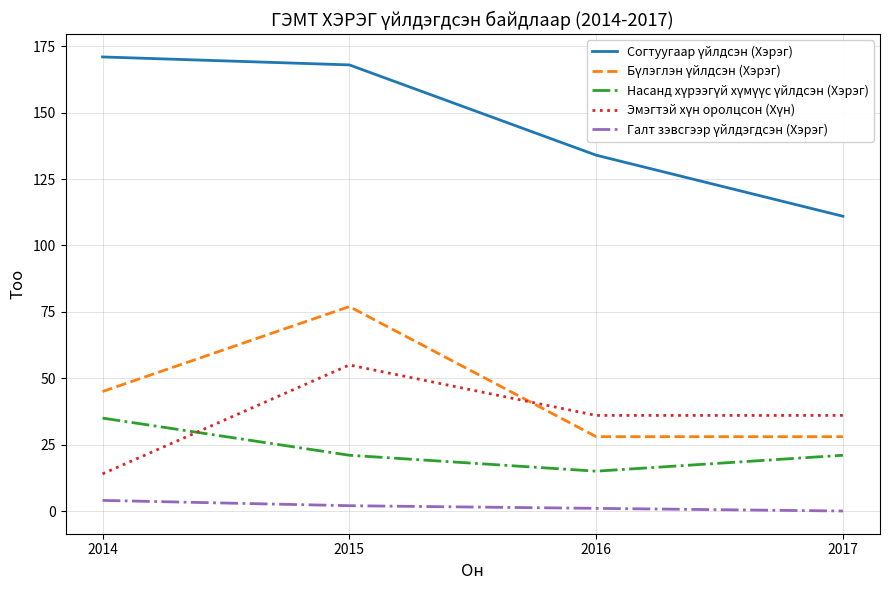

At which category is the sum across all series the highest?

2015